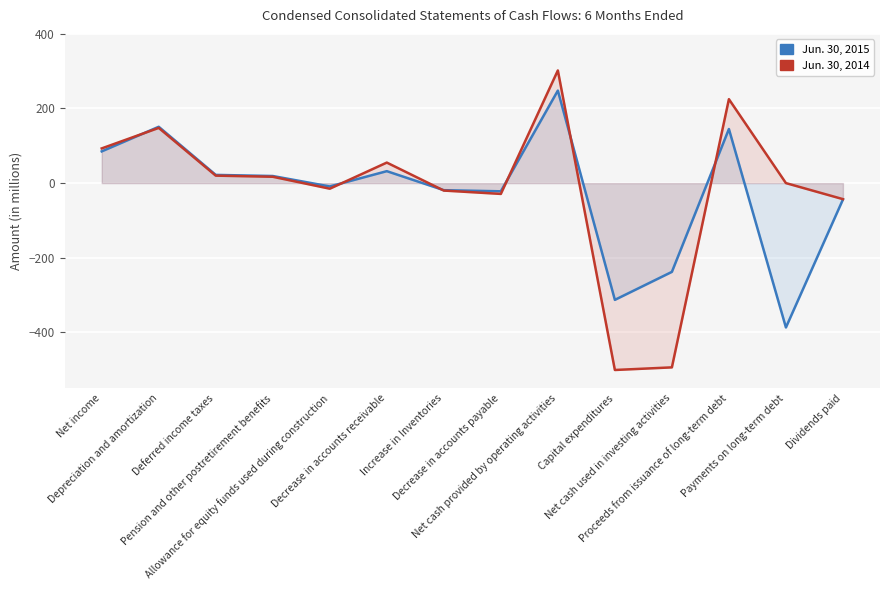

At Deferred income taxes, list the series in order from smallest to largest.

Jun. 30, 2014, Jun. 30, 2015